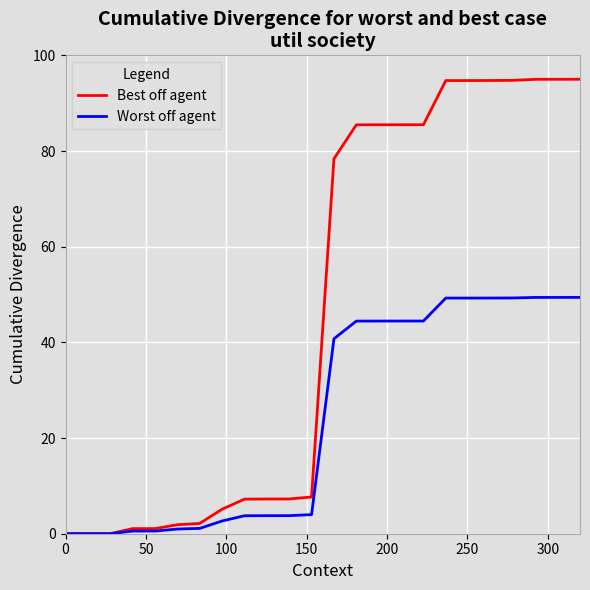

Which series has the largest total across all categories?

Best off agent